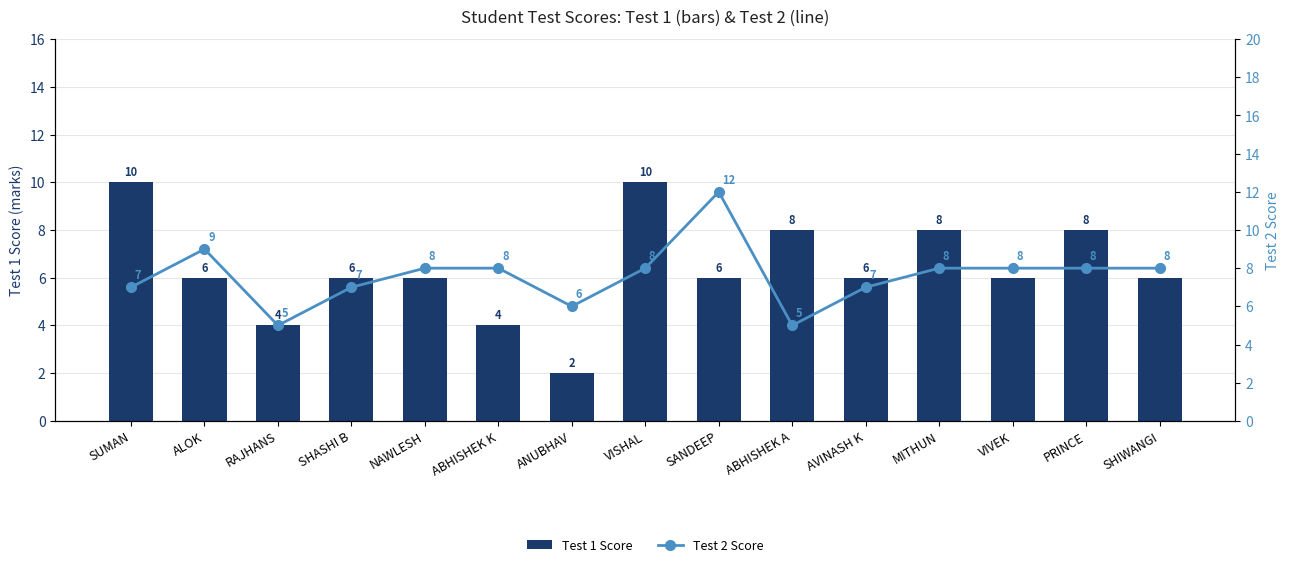

What is the minimum value shown in the chart?

2